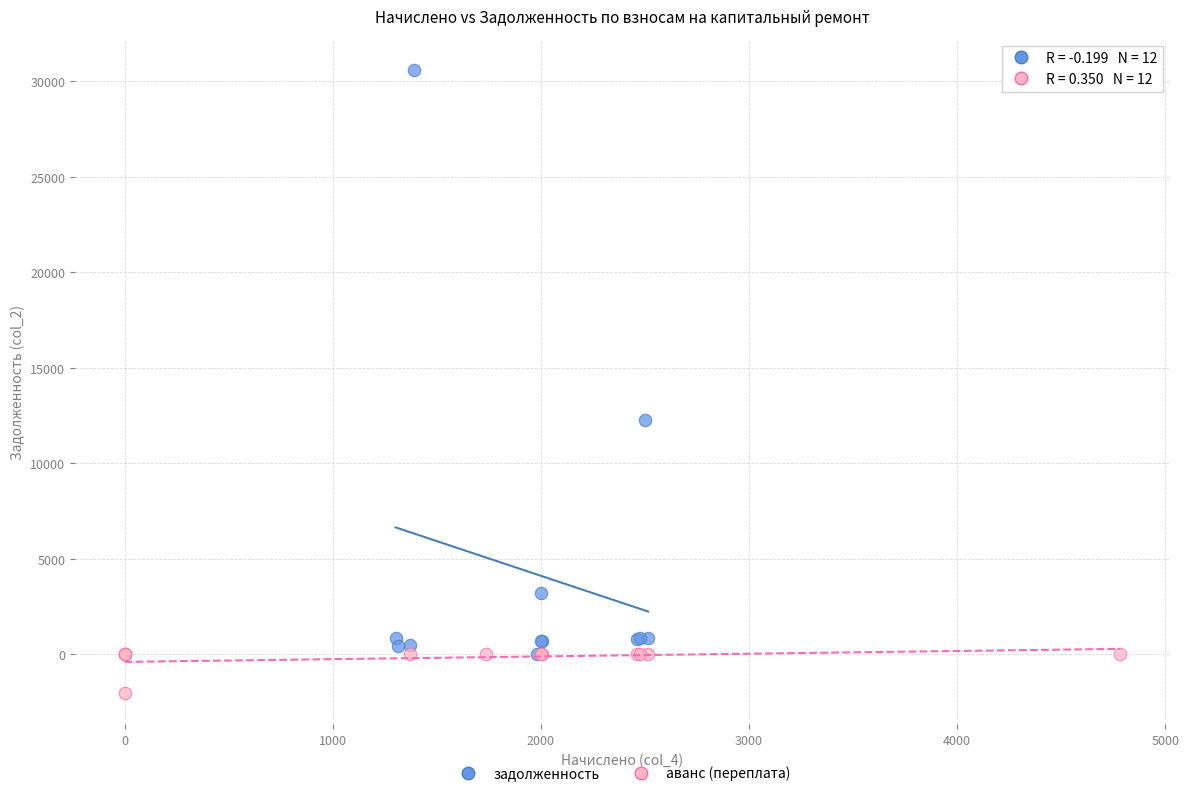

Which series has the largest Y range (max minus min)?

задолженность